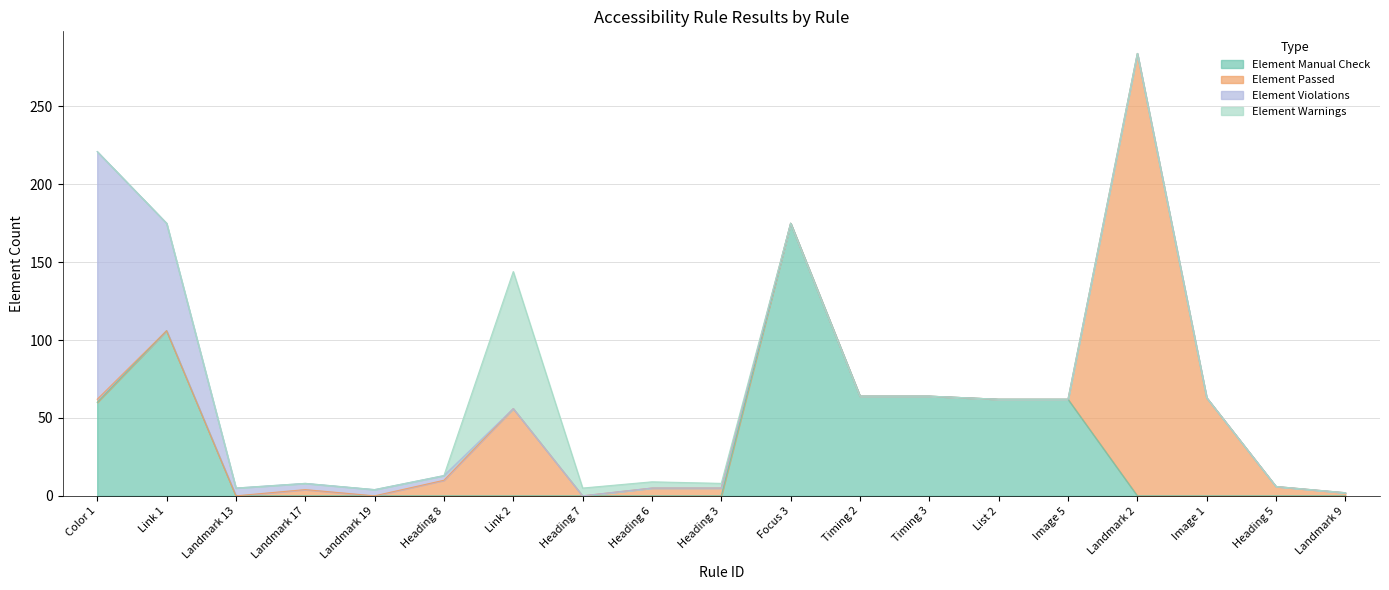

List the series in order of their overall mean, lowest first.

Element Warnings, Element Violations, Element Passed, Element Manual Check